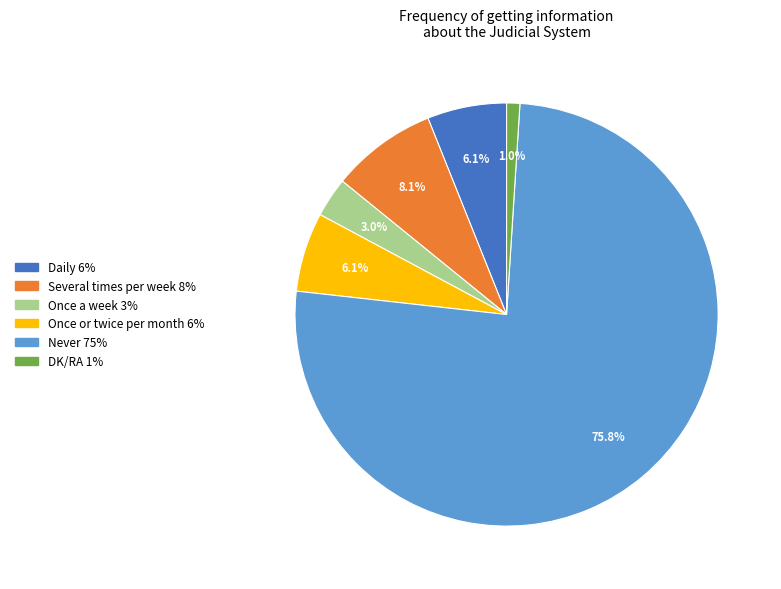

What is the majority slice?

Never